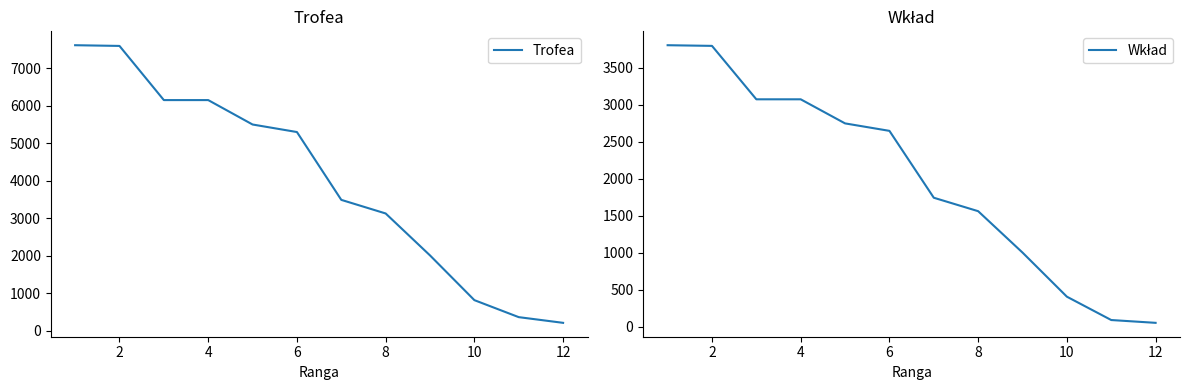

Count the number of data series in this chart.

2